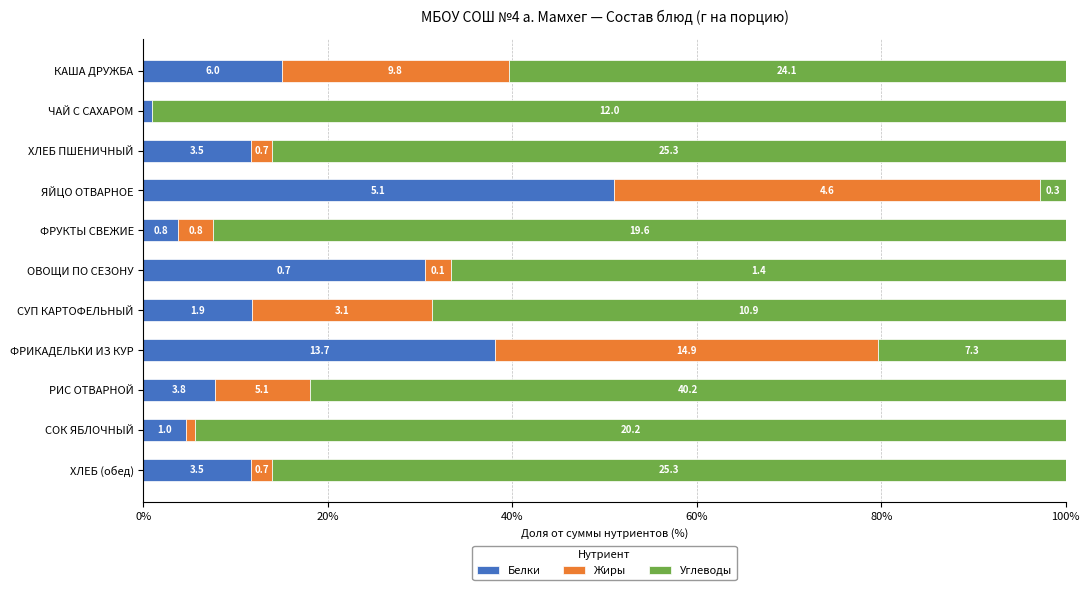

Which series has the largest total across all categories?

Углеводы